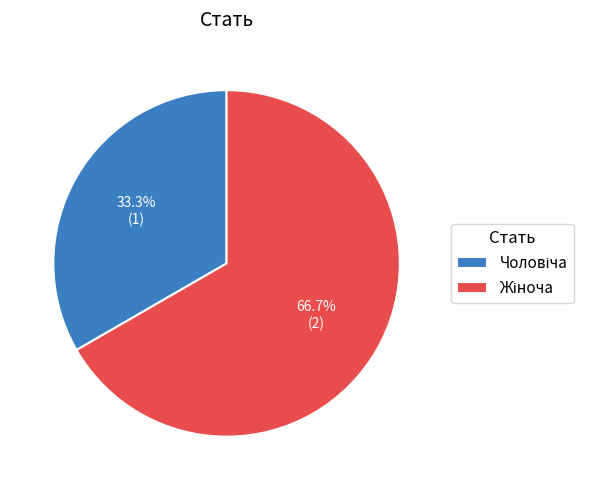

Is there any slice that represents more than half of the pie?

Yes